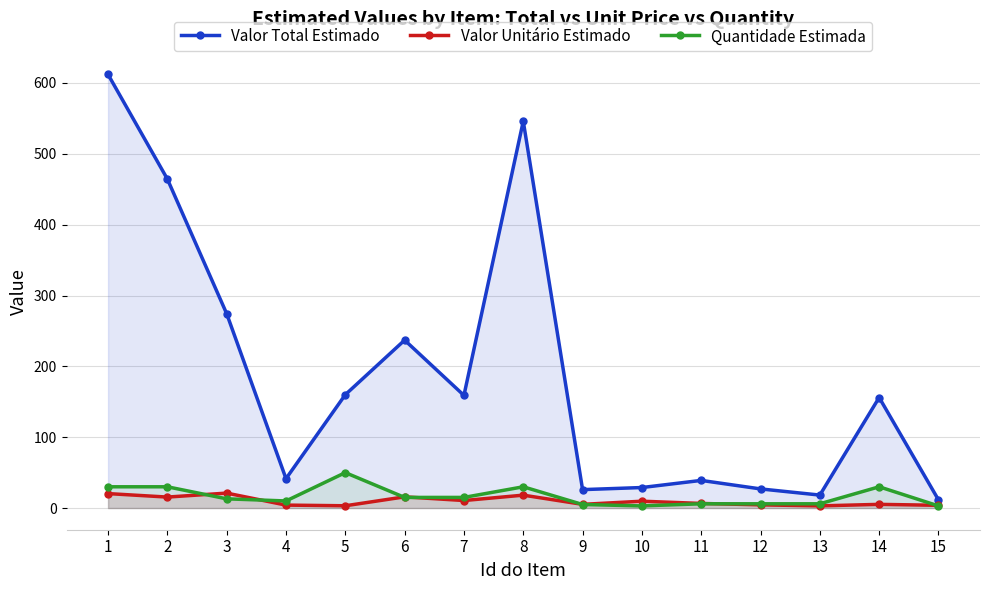

How many data points in Quantidade Estimada are above 13?

7